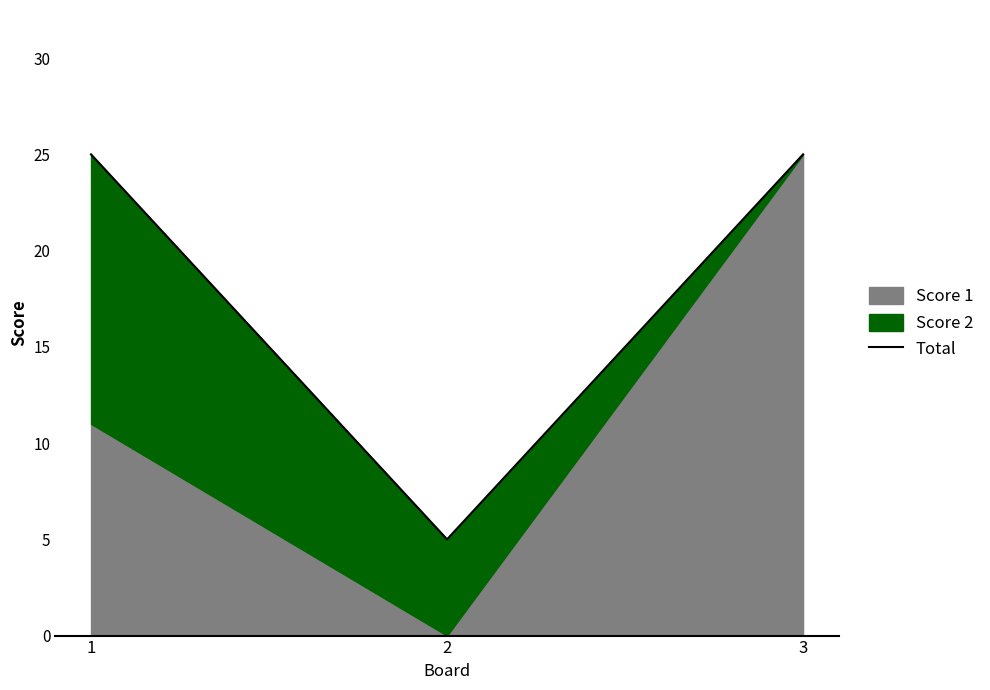

Reading left to right, transcribe all the data shown in this chart.

1=25	2=5	3=25